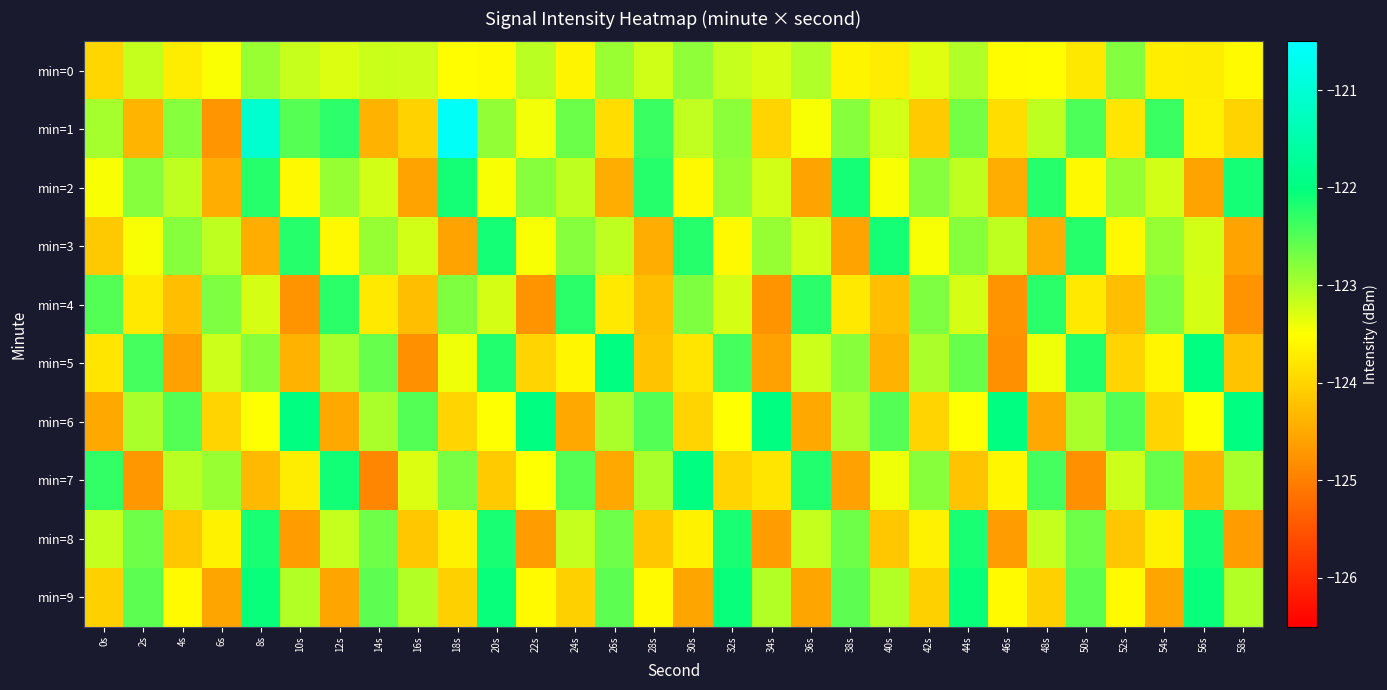

Reading right to left, transcribe all the data shown in this chart.

min=0: 58s=-123.6	56s=-123.7	54s=-123.7	52s=-122.8	50s=-123.8	48s=-123.5	46s=-123.5	44s=-123.0	42s=-123.3	40s=-123.7	38s=-123.6	36s=-123.0	34s=-123.3	32s=-123.1	30s=-122.8	28s=-123.2	26s=-122.9	24s=-123.6	22s=-123.1	20s=-123.6	18s=-123.5	16s=-123.2	14s=-123.2	12s=-123.3	10s=-123.2	8s=-122.9	6s=-123.5	4s=-123.7	2s=-123.2	0s=-124.0
min=1: 58s=-124.0	56s=-123.7	54s=-122.3	52s=-123.8	50s=-122.5	48s=-123.1	46s=-123.9	44s=-122.7	42s=-124.1	40s=-123.2	38s=-122.8	36s=-123.5	34s=-124.0	32s=-122.8	30s=-123.1	28s=-122.3	26s=-123.9	24s=-122.6	22s=-123.4	20s=-122.9	18s=-120.6	16s=-124.0	14s=-124.4	12s=-122.3	10s=-122.5	8s=-121.1	6s=-124.7	4s=-122.8	2s=-124.4	0s=-123.0
min=2: 58s=-122.1	56s=-124.6	54s=-123.2	52s=-122.9	50s=-123.6	48s=-122.2	46s=-124.5	44s=-123.1	42s=-122.8	40s=-123.5	38s=-122.1	36s=-124.6	34s=-123.2	32s=-122.9	30s=-123.6	28s=-122.2	26s=-124.5	24s=-123.1	22s=-122.8	20s=-123.5	18s=-122.1	16s=-124.6	14s=-123.2	12s=-122.9	10s=-123.6	8s=-122.2	6s=-124.5	4s=-123.1	2s=-122.8	0s=-123.5
min=3: 58s=-124.6	56s=-123.2	54s=-122.9	52s=-123.6	50s=-122.2	48s=-124.5	46s=-123.1	44s=-122.8	42s=-123.5	40s=-122.1	38s=-124.6	36s=-123.2	34s=-122.9	32s=-123.6	30s=-122.2	28s=-124.5	26s=-123.1	24s=-122.8	22s=-123.5	20s=-122.1	18s=-124.6	16s=-123.2	14s=-122.9	12s=-123.6	10s=-122.2	8s=-124.5	6s=-123.1	4s=-122.8	2s=-123.5	0s=-124.1
min=4: 58s=-124.8	56s=-123.2	54s=-122.8	52s=-124.2	50s=-123.8	48s=-122.2	46s=-124.8	44s=-123.2	42s=-122.8	40s=-124.2	38s=-123.8	36s=-122.2	34s=-124.8	32s=-123.2	30s=-122.8	28s=-124.2	26s=-123.8	24s=-122.2	22s=-124.8	20s=-123.2	18s=-122.8	16s=-124.2	14s=-123.8	12s=-122.2	10s=-124.8	8s=-123.2	6s=-122.8	4s=-124.2	2s=-123.8	0s=-122.5
min=5: 58s=-124.2	56s=-122.0	54s=-123.6	52s=-124.0	50s=-122.2	48s=-123.4	46s=-124.8	44s=-122.6	42s=-123.0	40s=-124.4	38s=-122.8	36s=-123.2	34s=-124.6	32s=-122.4	30s=-123.8	28s=-124.2	26s=-122.0	24s=-123.6	22s=-124.0	20s=-122.2	18s=-123.4	16s=-124.8	14s=-122.6	12s=-123.0	10s=-124.4	8s=-122.8	6s=-123.2	4s=-124.6	2s=-122.4	0s=-123.8
min=6: 58s=-122.0	56s=-123.5	54s=-124.0	52s=-122.5	50s=-123.0	48s=-124.5	46s=-122.0	44s=-123.5	42s=-124.0	40s=-122.5	38s=-123.0	36s=-124.5	34s=-122.0	32s=-123.5	30s=-124.0	28s=-122.5	26s=-123.0	24s=-124.5	22s=-122.0	20s=-123.5	18s=-124.0	16s=-122.5	14s=-123.0	12s=-124.5	10s=-122.0	8s=-123.5	6s=-124.0	4s=-122.5	2s=-123.0	0s=-124.5
min=7: 58s=-123.0	56s=-124.4	54s=-122.6	52s=-123.2	50s=-124.8	48s=-122.4	46s=-123.6	44s=-124.2	42s=-122.8	40s=-123.4	38s=-124.6	36s=-122.2	34s=-123.8	32s=-124.0	30s=-122.0	28s=-123.0	26s=-124.5	24s=-122.5	22s=-123.5	20s=-124.1	18s=-122.7	16s=-123.3	14s=-124.9	12s=-122.1	10s=-123.7	8s=-124.3	6s=-122.9	4s=-123.1	2s=-124.7	0s=-122.3
min=8: 58s=-124.7	56s=-122.2	54s=-123.7	52s=-124.2	50s=-122.7	48s=-123.2	46s=-124.7	44s=-122.2	42s=-123.7	40s=-124.2	38s=-122.7	36s=-123.2	34s=-124.7	32s=-122.2	30s=-123.7	28s=-124.2	26s=-122.7	24s=-123.2	22s=-124.7	20s=-122.2	18s=-123.7	16s=-124.2	14s=-122.7	12s=-123.2	10s=-124.7	8s=-122.2	6s=-123.7	4s=-124.2	2s=-122.7	0s=-123.2
min=9: 58s=-123.0	56s=-122.0	54s=-124.5	52s=-123.5	50s=-122.5	48s=-124.0	46s=-123.5	44s=-122.0	42s=-124.0	40s=-123.0	38s=-122.5	36s=-124.5	34s=-123.0	32s=-122.0	30s=-124.5	28s=-123.5	26s=-122.5	24s=-124.0	22s=-123.5	20s=-122.0	18s=-124.0	16s=-123.0	14s=-122.5	12s=-124.5	10s=-123.0	8s=-122.0	6s=-124.5	4s=-123.5	2s=-122.5	0s=-124.0